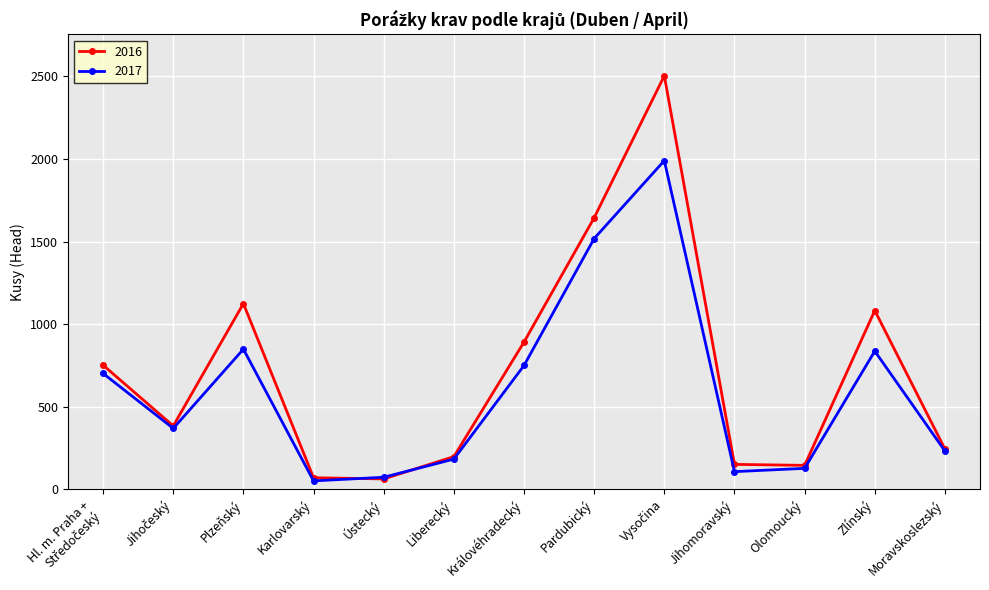

Rank the series by their maximum value, from lowest to highest.

2017, 2016